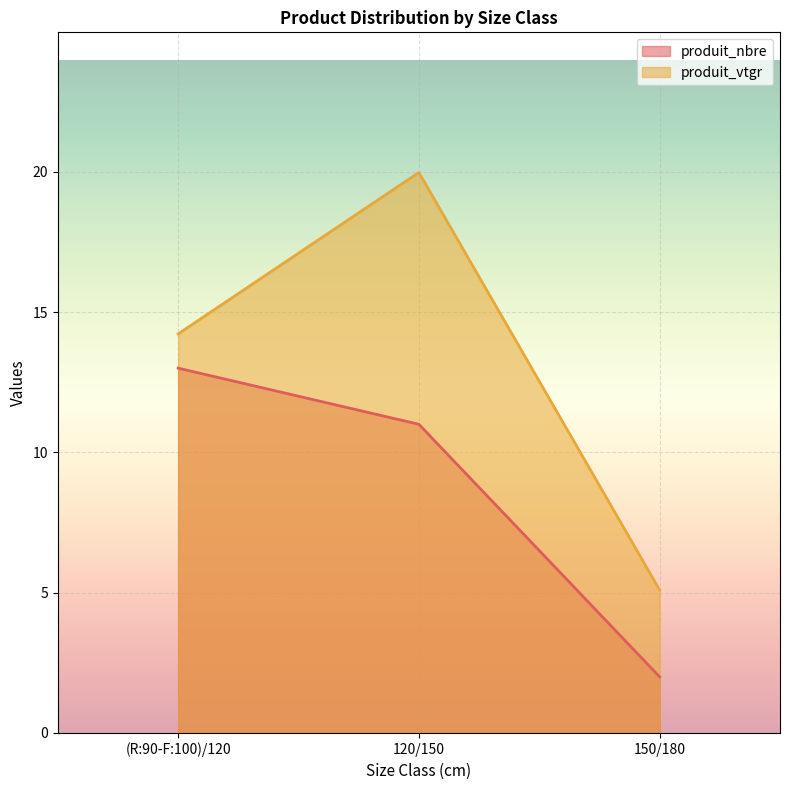

What is the value of the produit_nbre point at the 1st from the left?

13.0